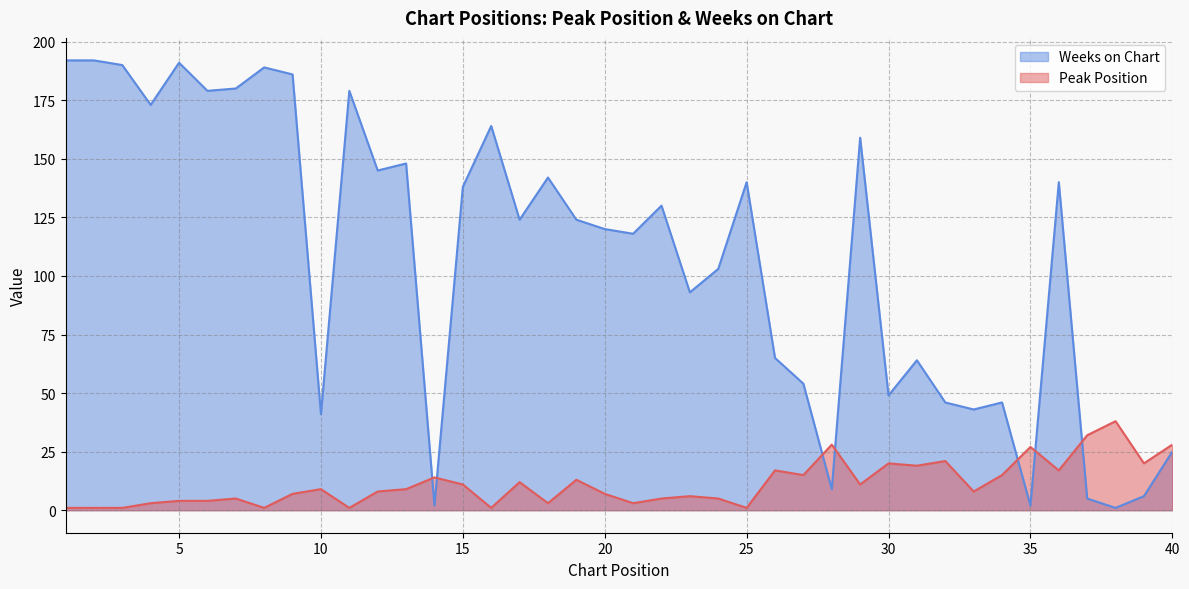

How many times do Peak Position and Weeks on Chart cross each other?

7